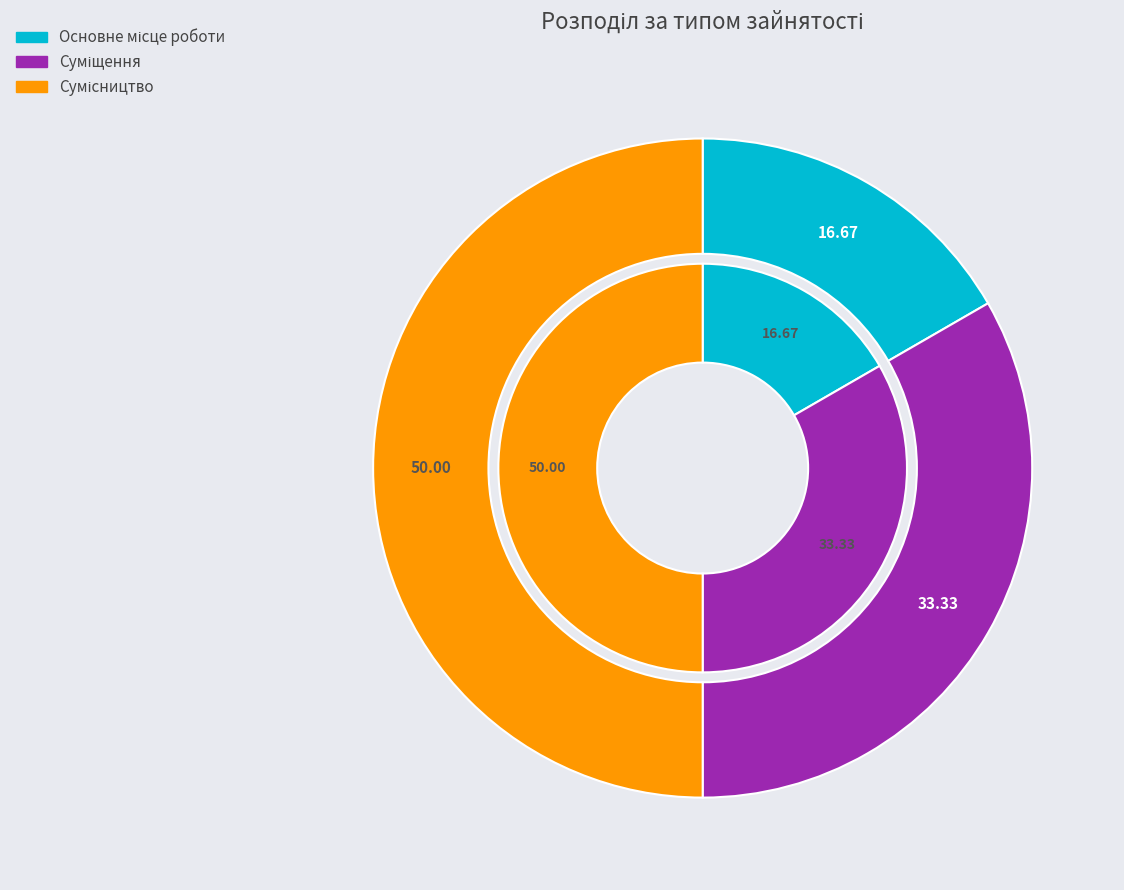

Which category has the biggest portion of the pie?

Сумісництво